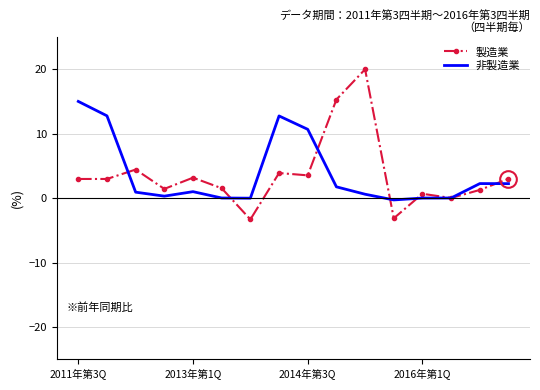

Rank the series by their maximum value, from lowest to highest.

非製造業, 製造業